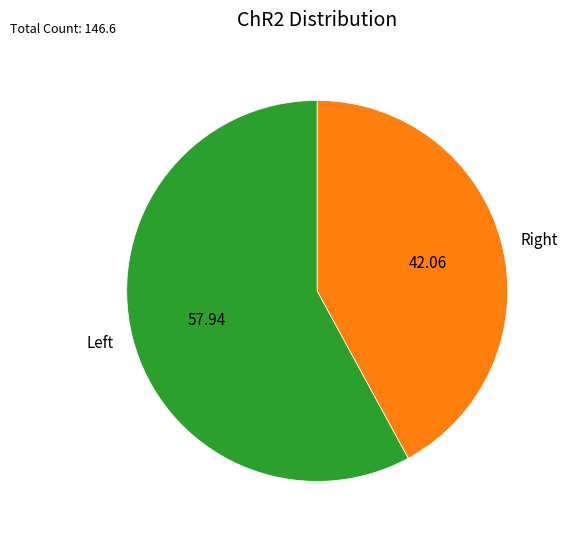

What is the largest slice in the pie chart?

Left